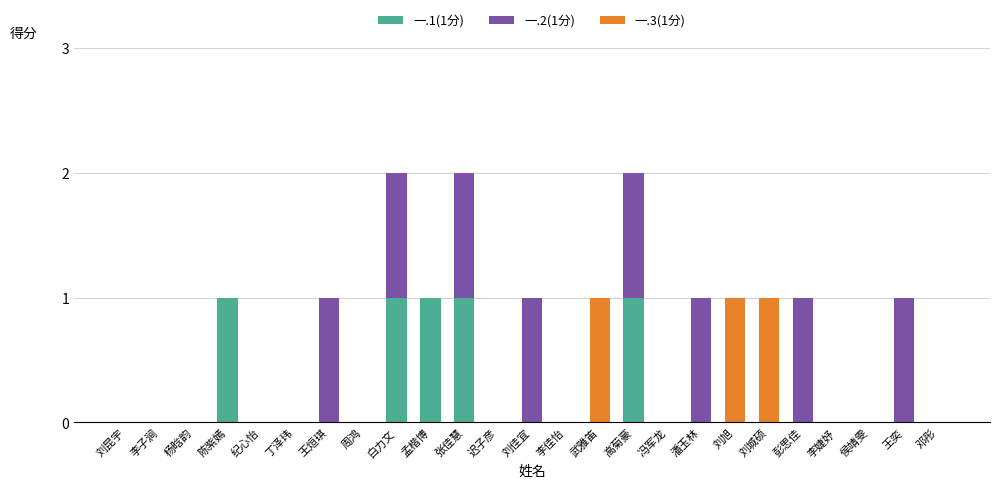

True or false: 一.1(1分) has a value of 0 at 彭思佳.

True